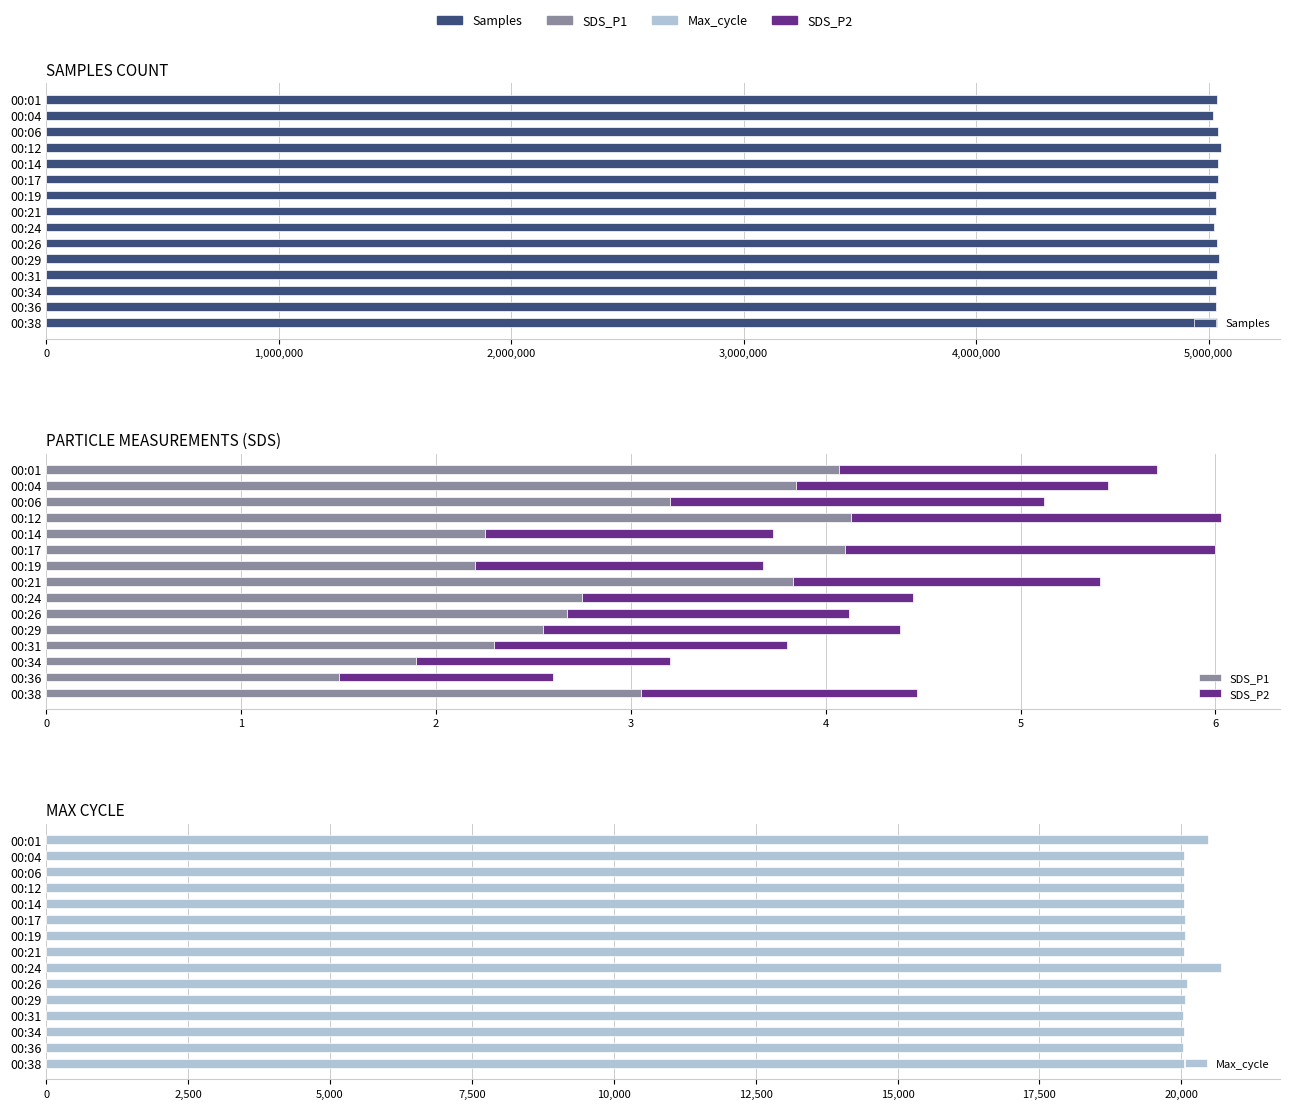

Is it true that Max_cycle equals 5609.1 at 00:34?

False